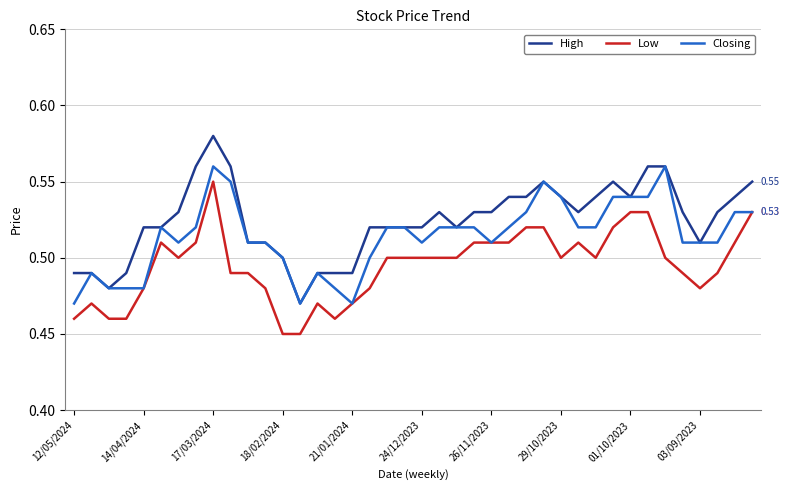

Rank the series by their average value, from lowest to highest.

Low, Closing, High